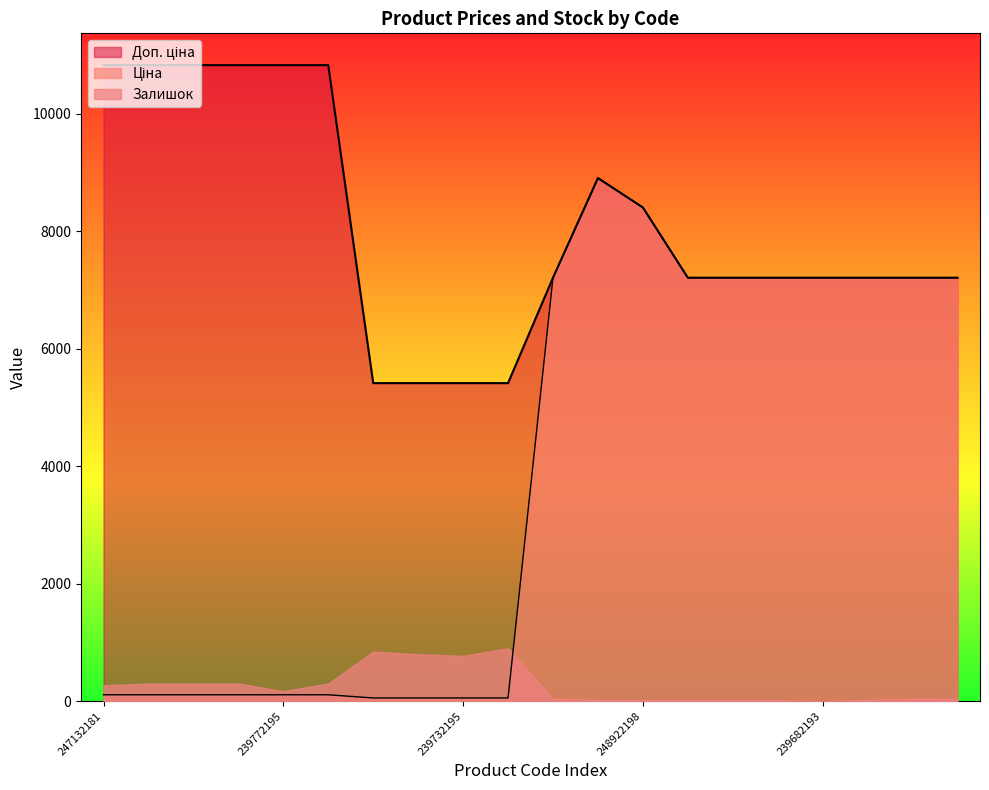

What is the difference between the Доп. ціна values at 239682195 and 239752196?

1794.3